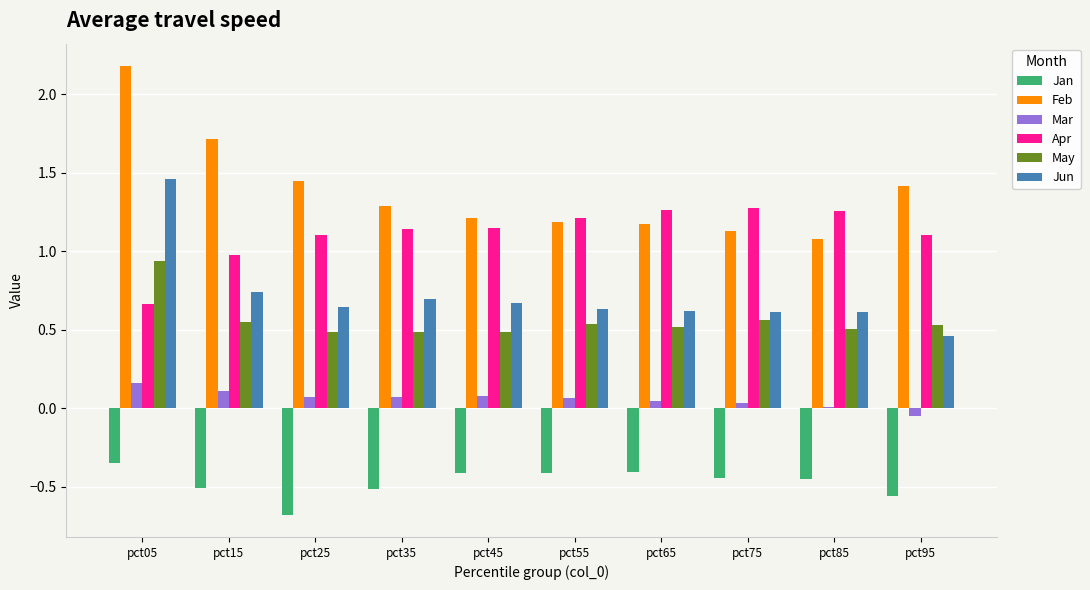

Rank the series at pct35 from lowest to highest value.

Jan, Mar, May, Jun, Apr, Feb